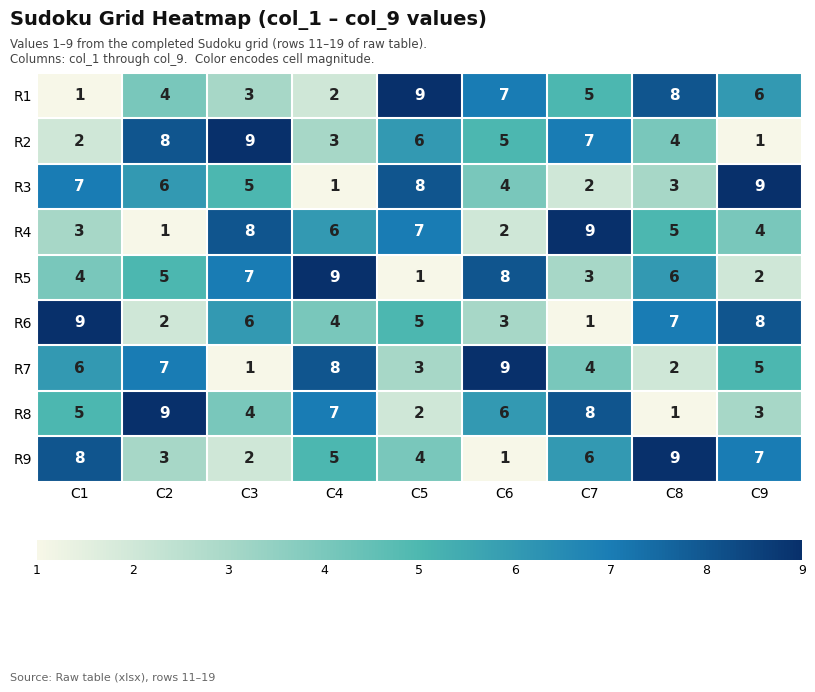

How many series are shown in this chart?

9